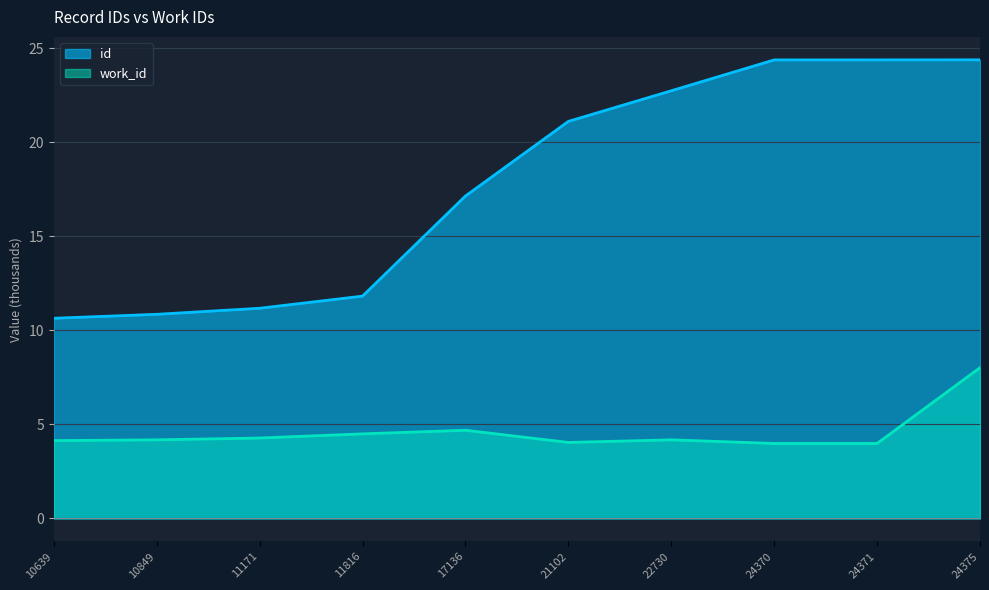

Does the chart display data point markers on the line(s)?

No